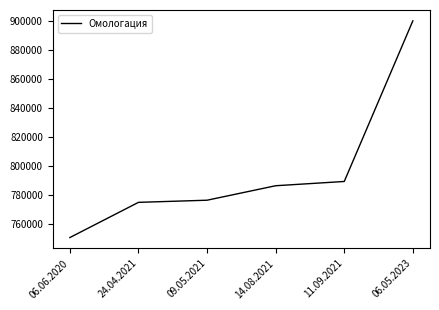

Which category has the lowest value across all series?

06.06.2020